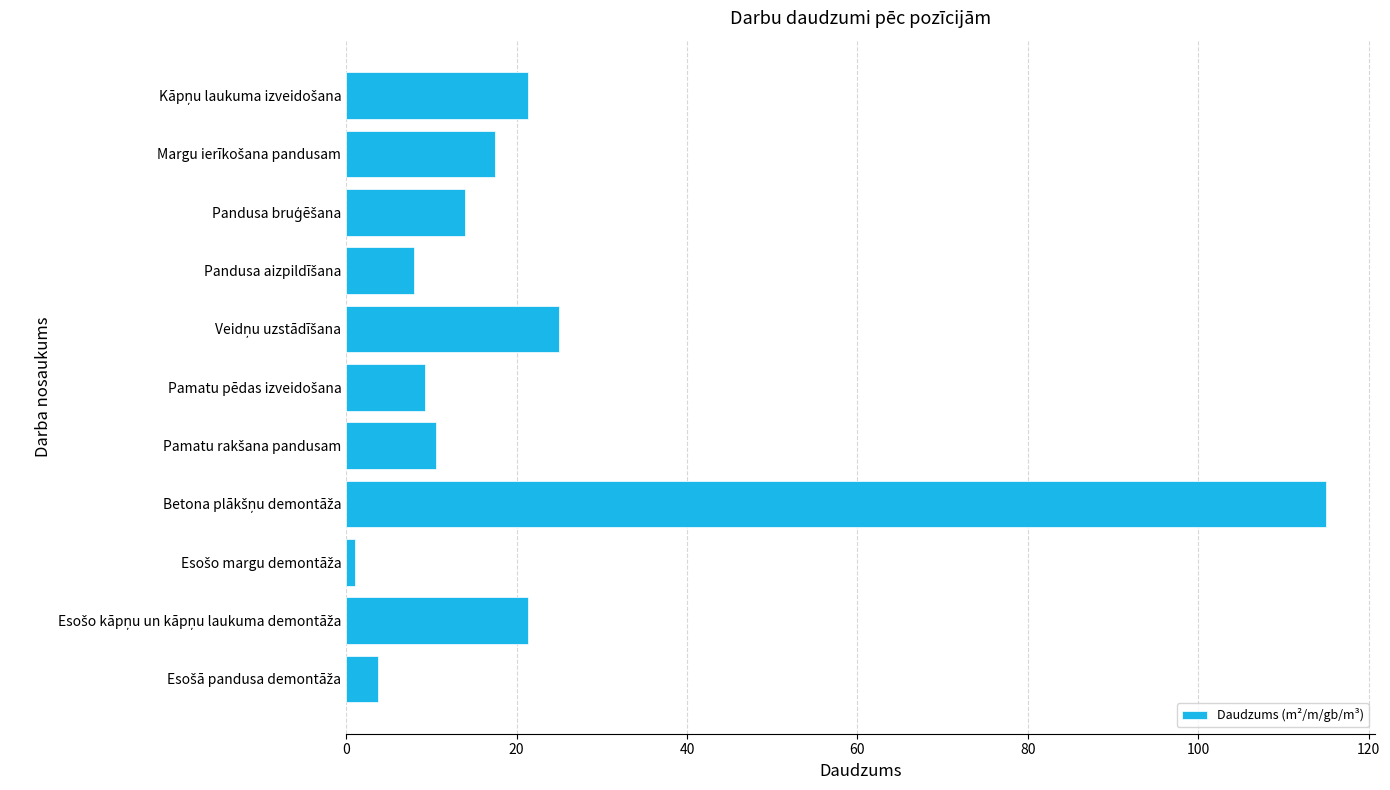

How many bars are there in total?

11